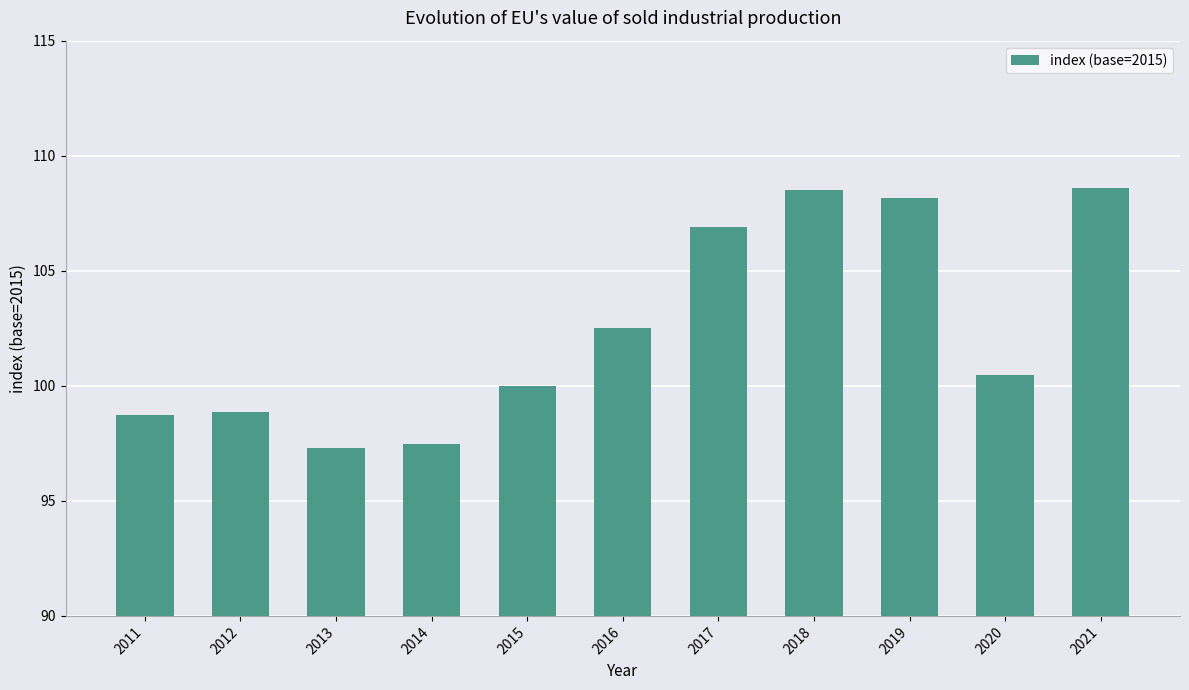

Which has a higher value, 2016 or 2019?

2019